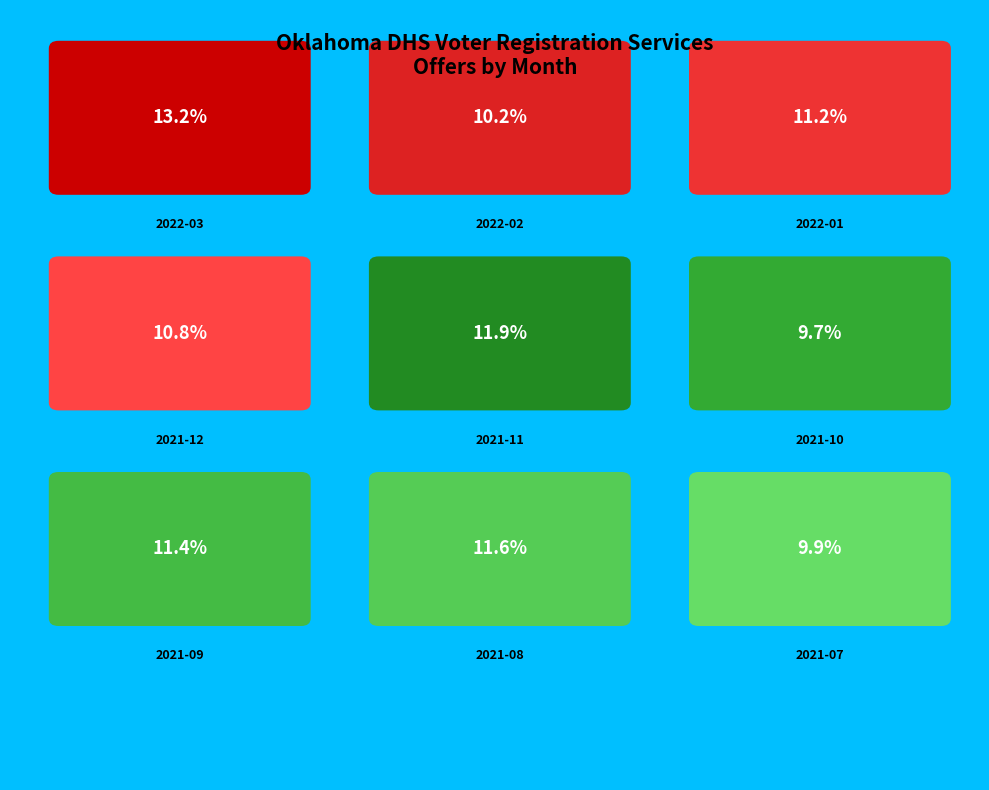

How many slices are in this pie chart?

9